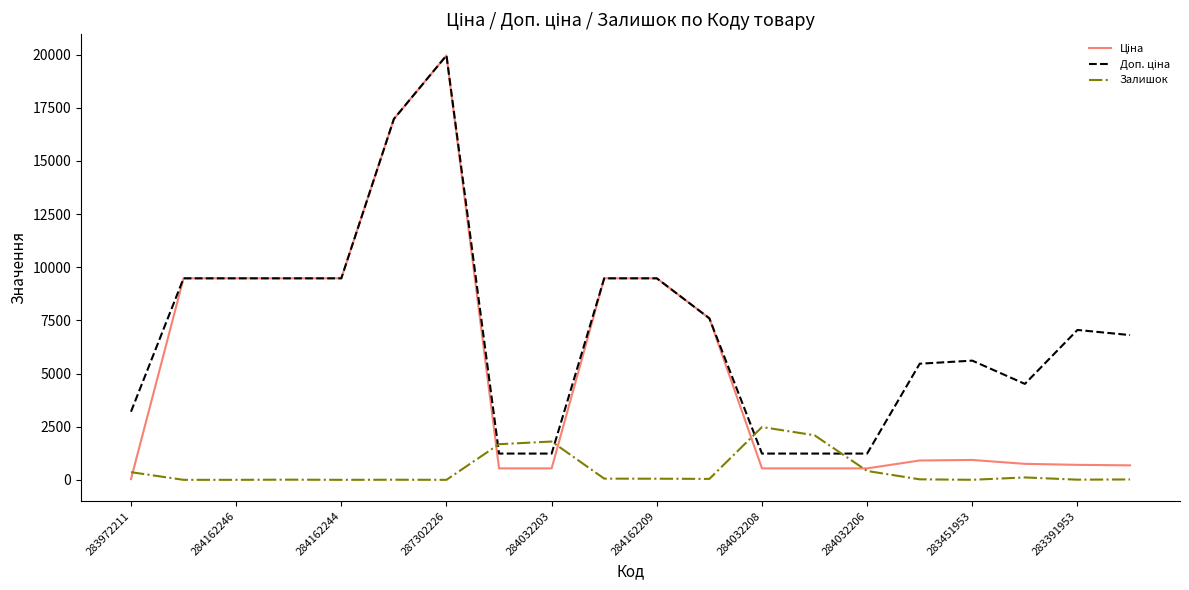

Which category has the highest value across all series?

287302226